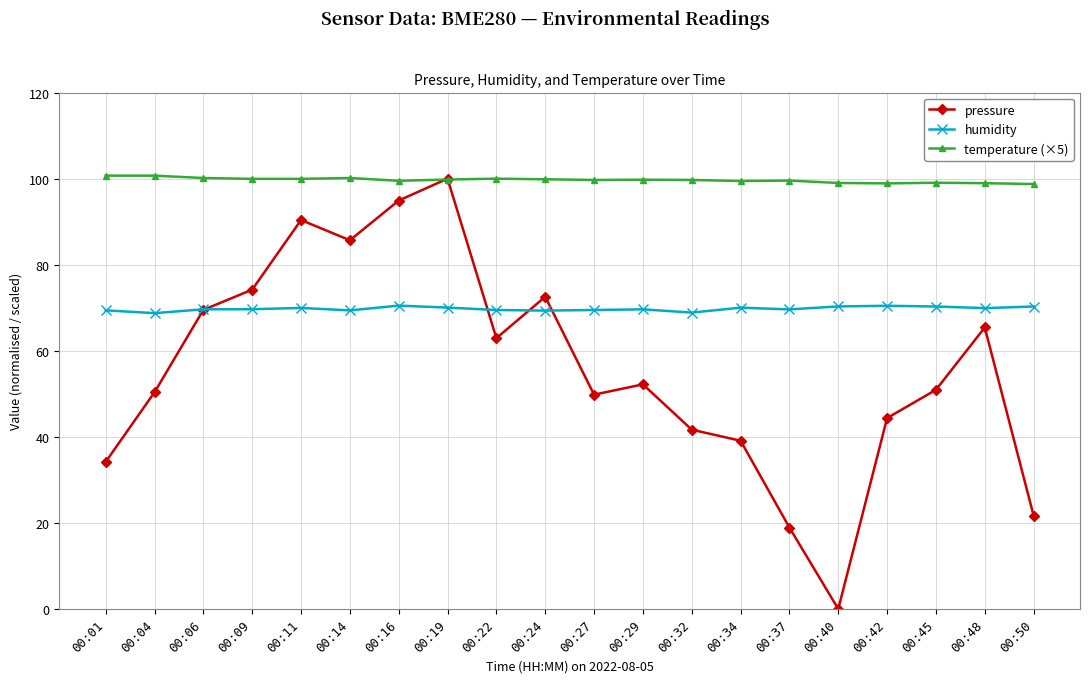

What is the sum of the pressure values at 00:42 and 00:45?

95.3